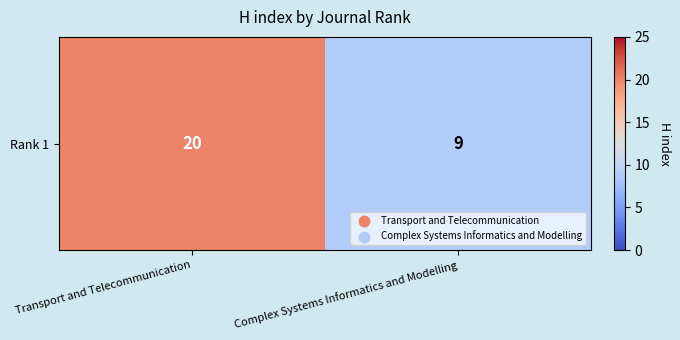

How many values are between 9 and 20?

2